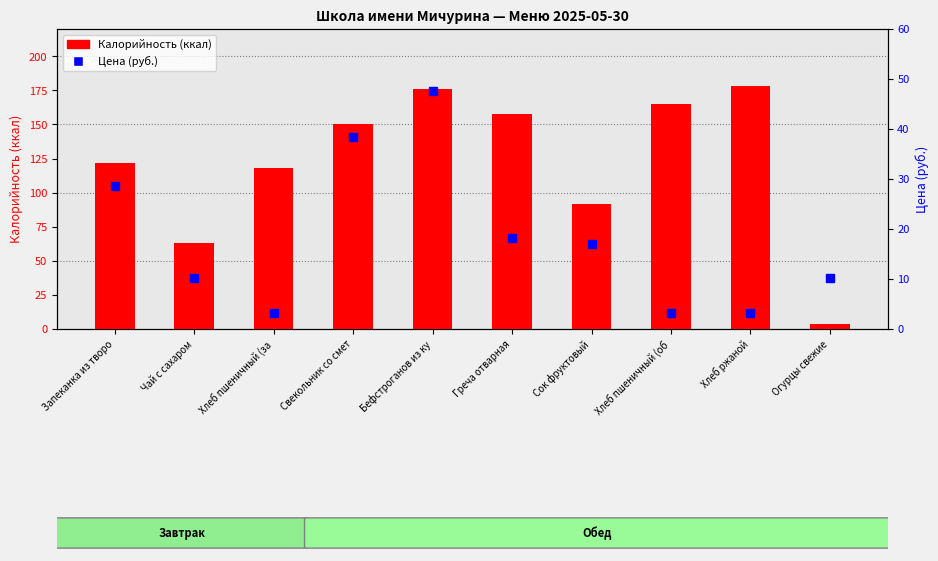

What is the value of the Цена (руб.) bar at the 10th from the left?

10.2